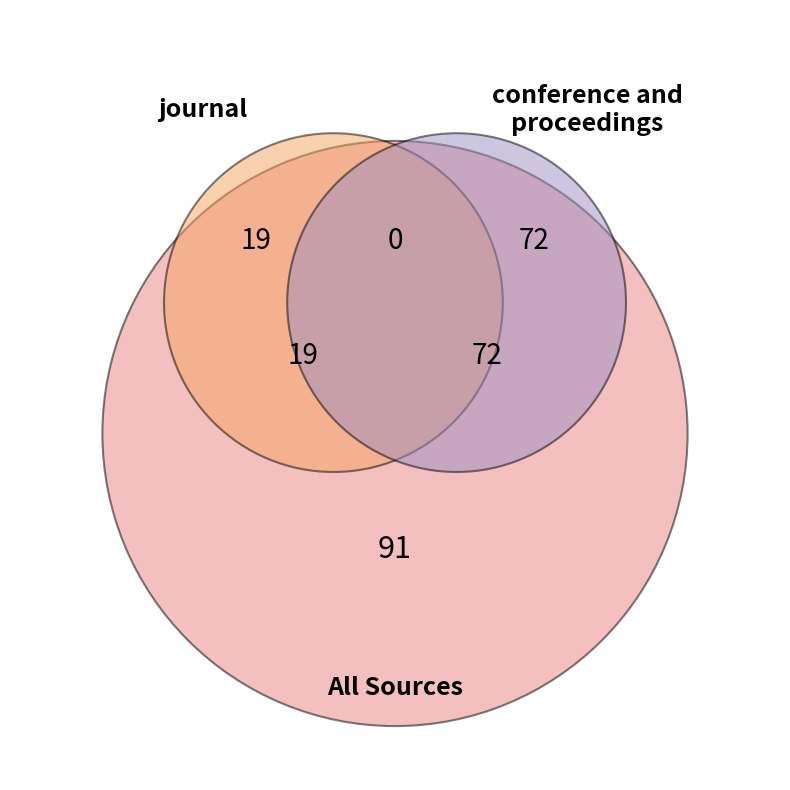

To the nearest percent, what is the difference between the largest and smallest slice percentages?

58%